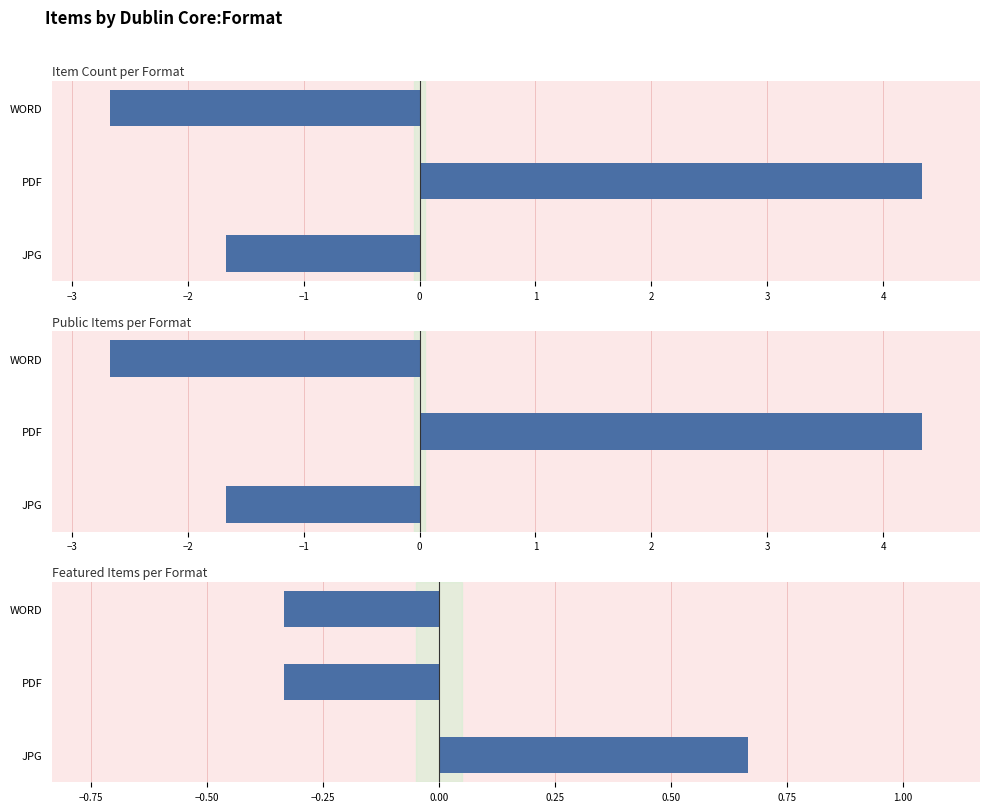

Is it true that Item Count per Format equals 2.7 at PDF?

False